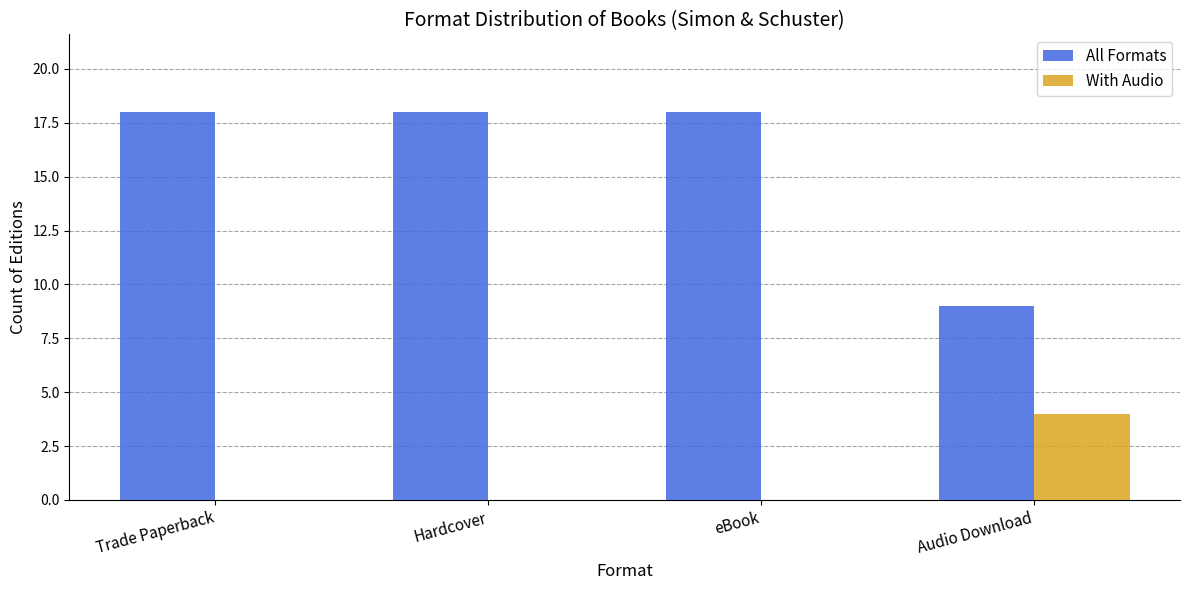

Is the value of All Formats at eBook greater than the value of With Audio at Hardcover?

Yes